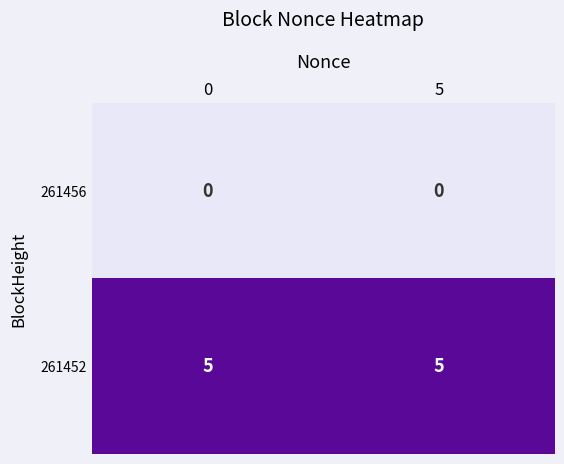

How many distinct data groups are displayed?

2